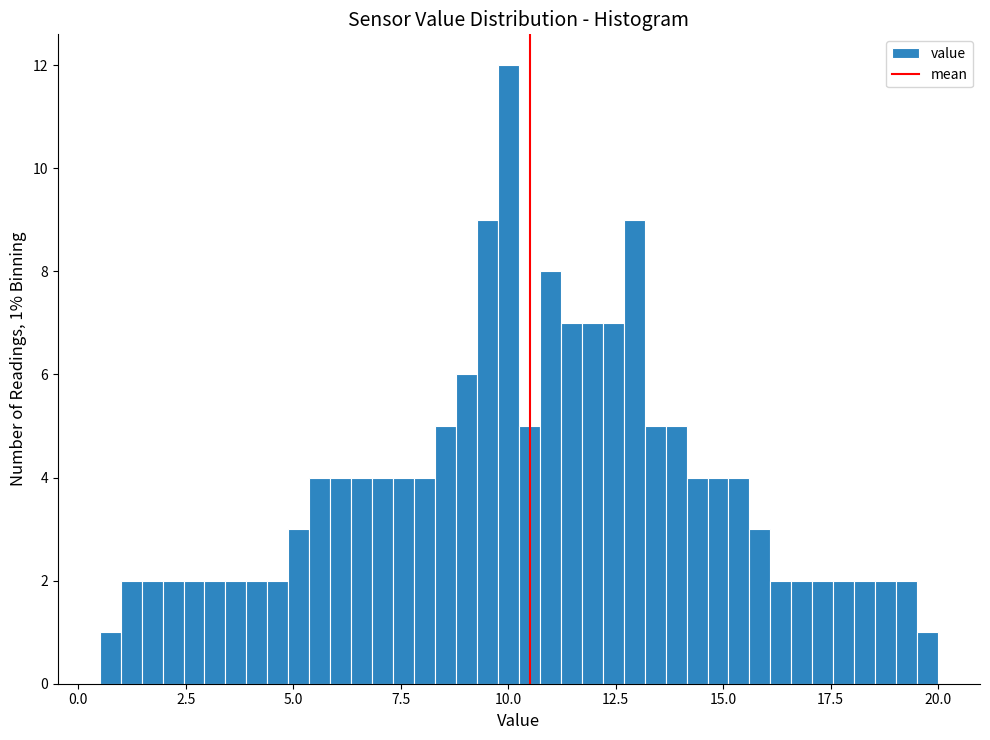

Read against the x-axis, roughly where is the centre of the tallest bar?

10.0